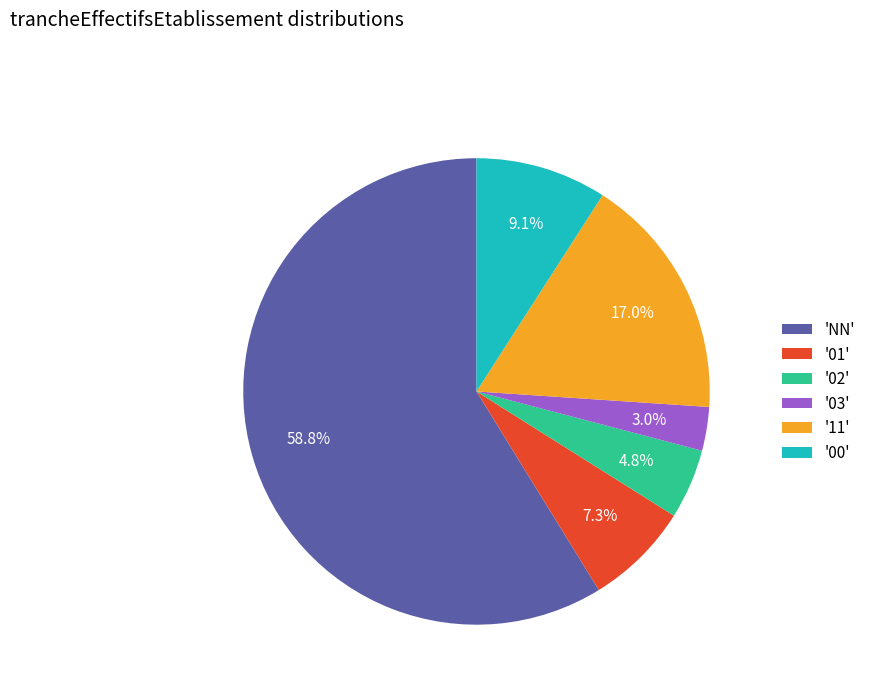

How many slices are in this pie chart?

6